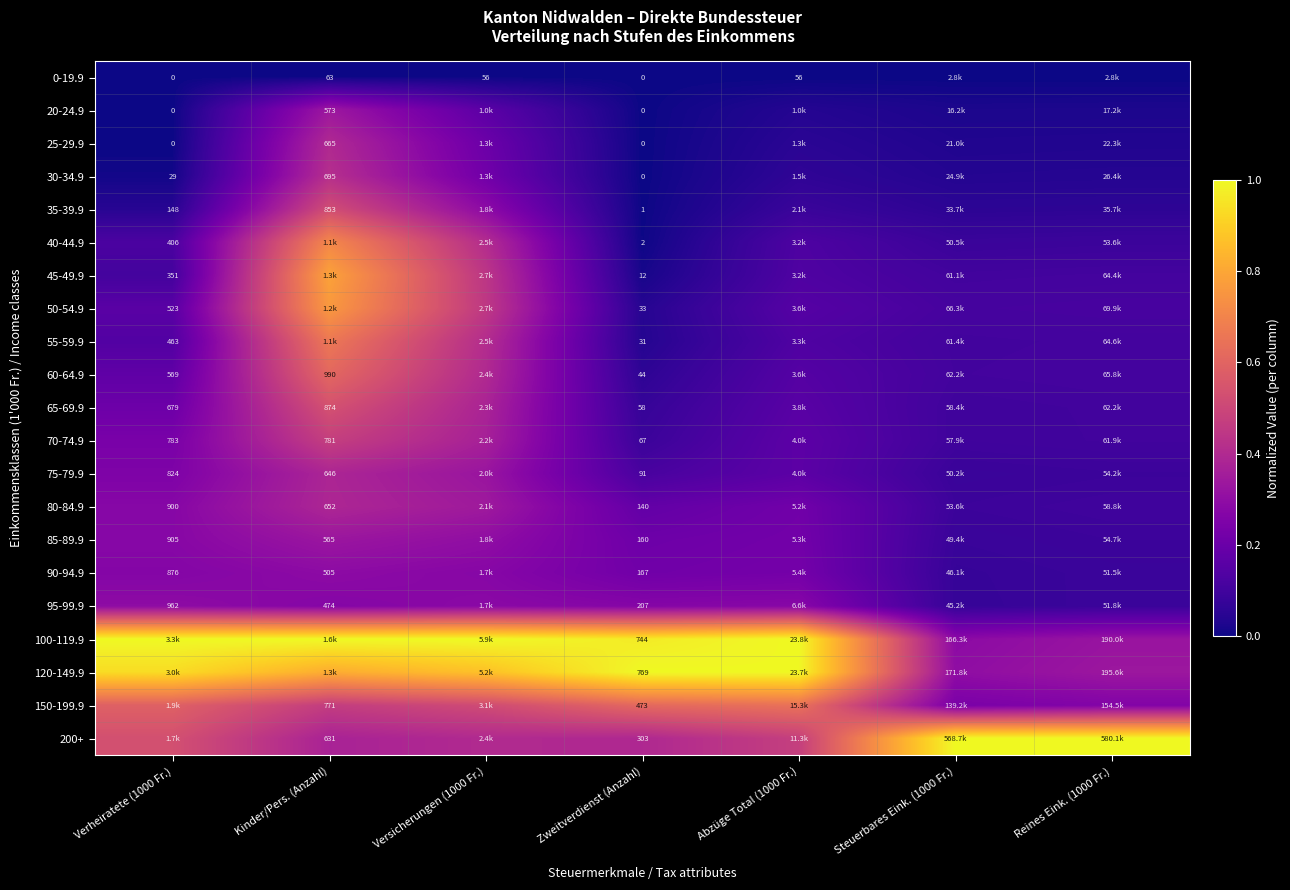

Is the value of 90-94.9 at Kinder/Pers. (Anzahl) greater than the value of 20-24.9 at Verheiratete (1000 Fr.)?

Yes